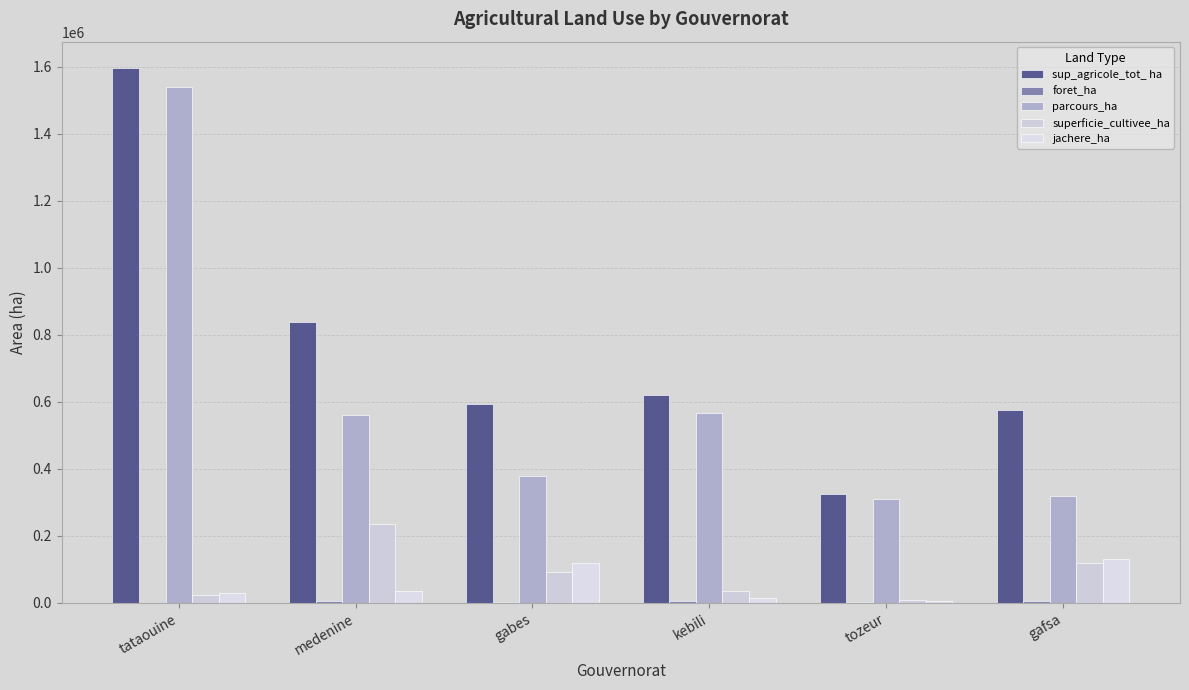

How many data points does each series have?

6